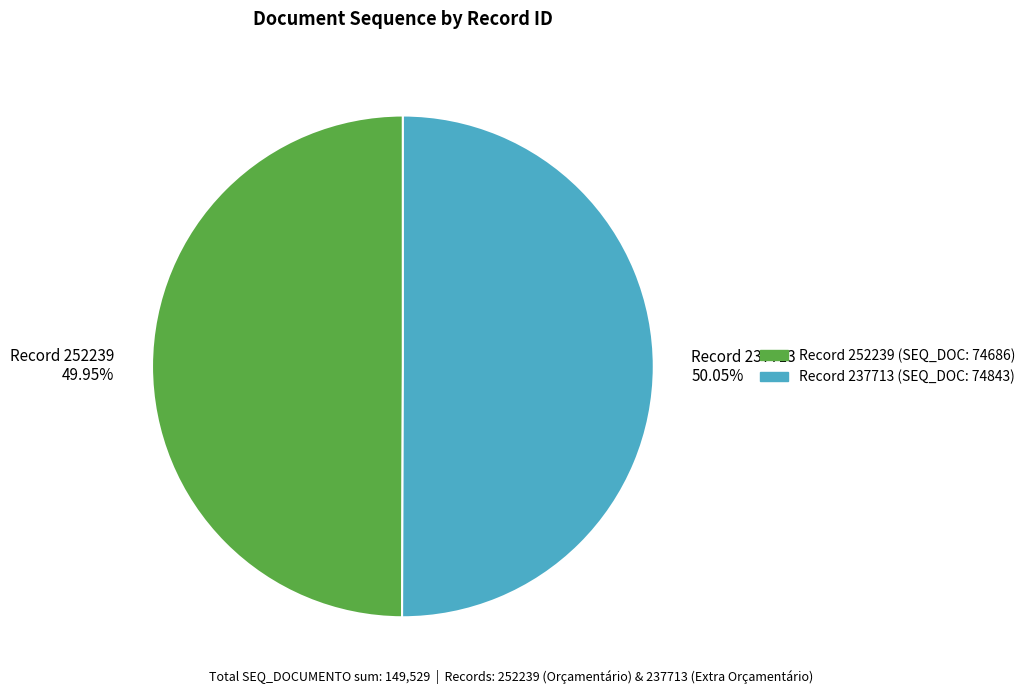

What is the ratio of the value at Record 252239 49.95% to the value at Record 237713 50.05%?

1.0